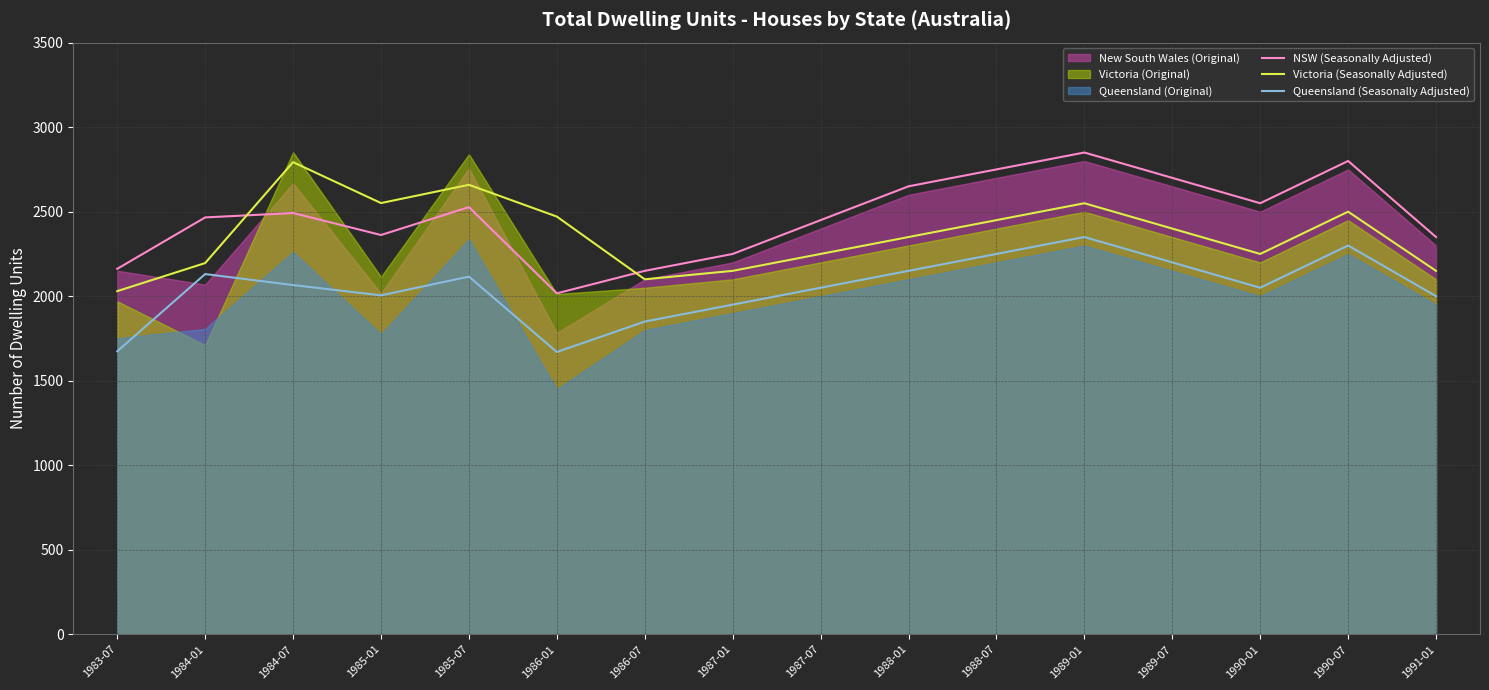

Which category has the highest value across all series?

1989-01